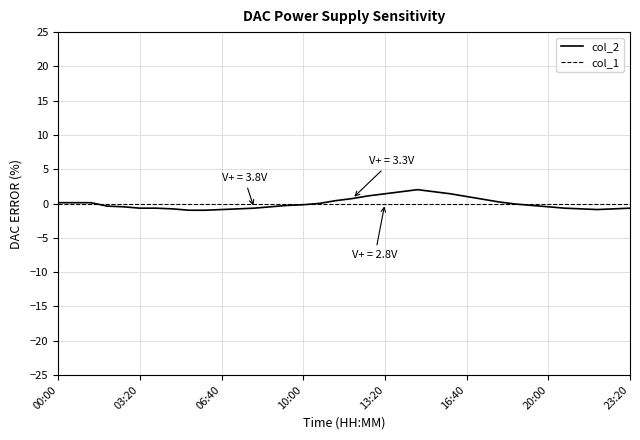

What is the lowest value of the col_2 series?

-1.0